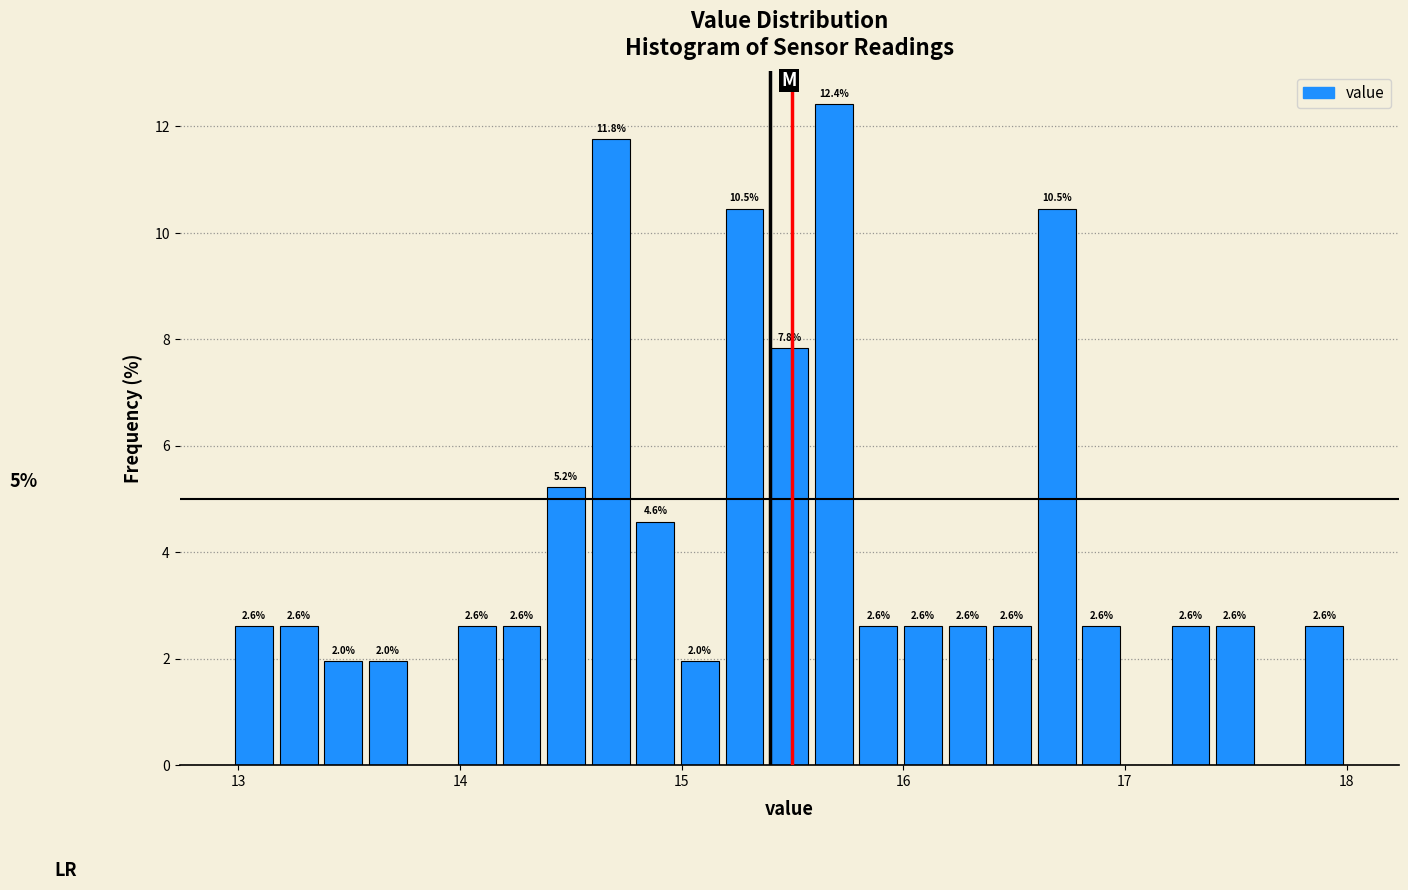

Read against the x-axis, roughly where is the centre of the tallest bar?

15.7